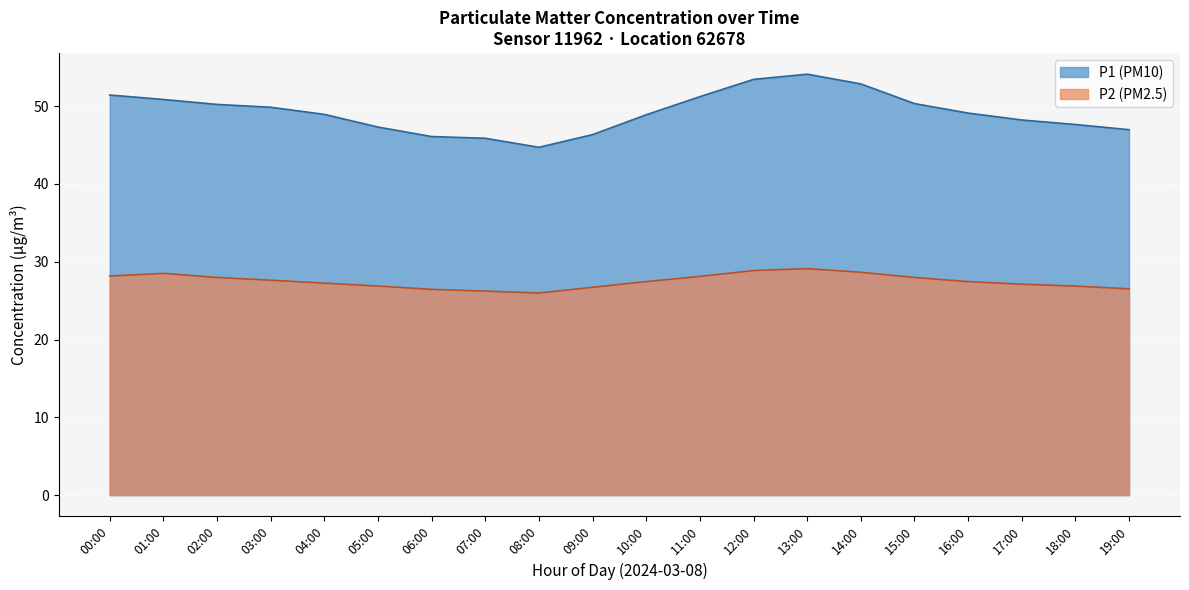

What is the difference between the highest and lowest values at 03:00?

22.2